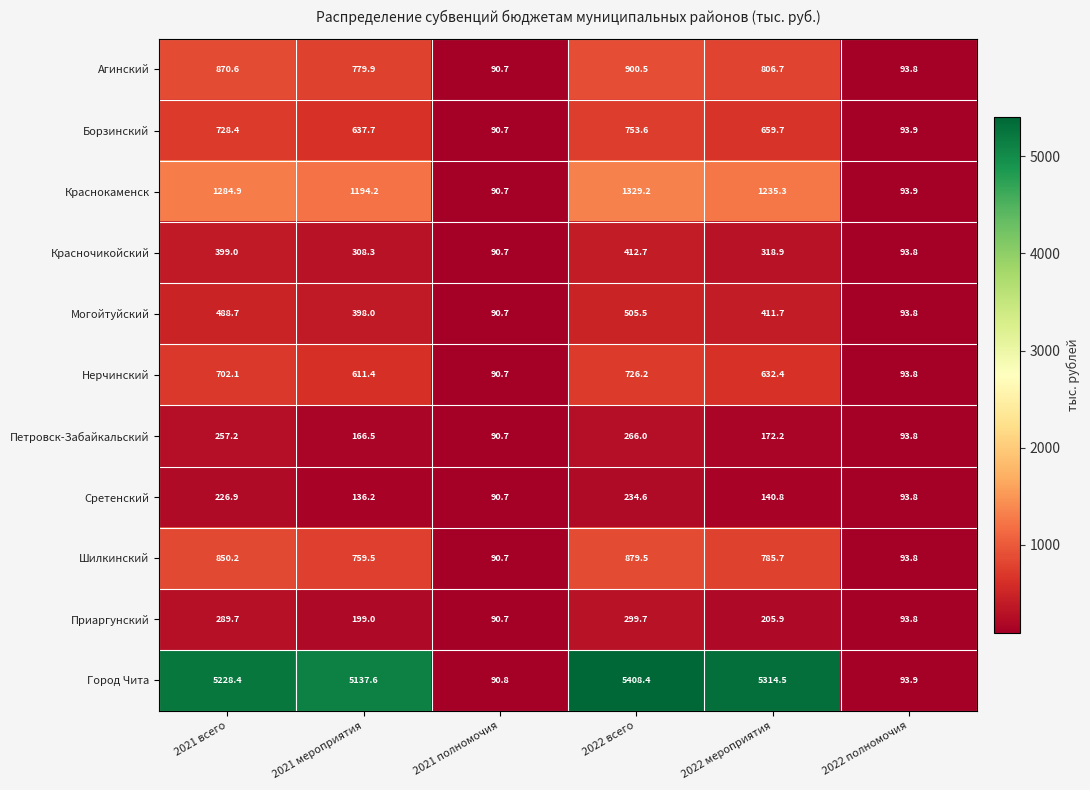

What is the average value of the Город Чита series?

3545.6